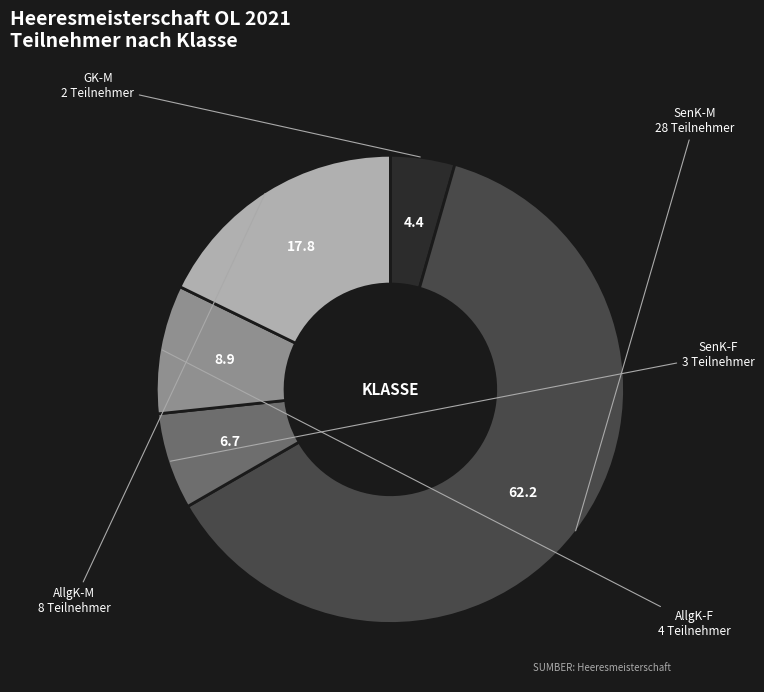

Which slice is the largest?

SenK-M